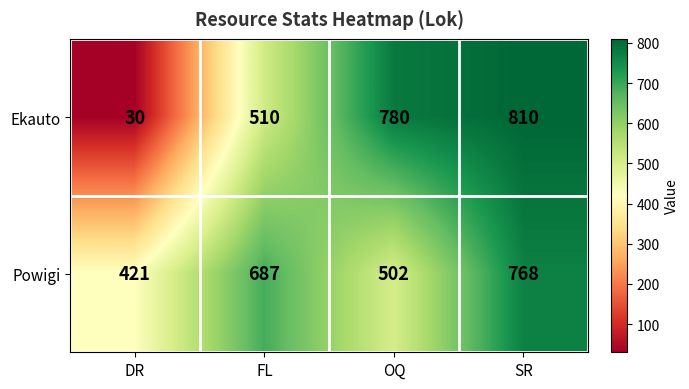

How many distinct data groups are displayed?

2